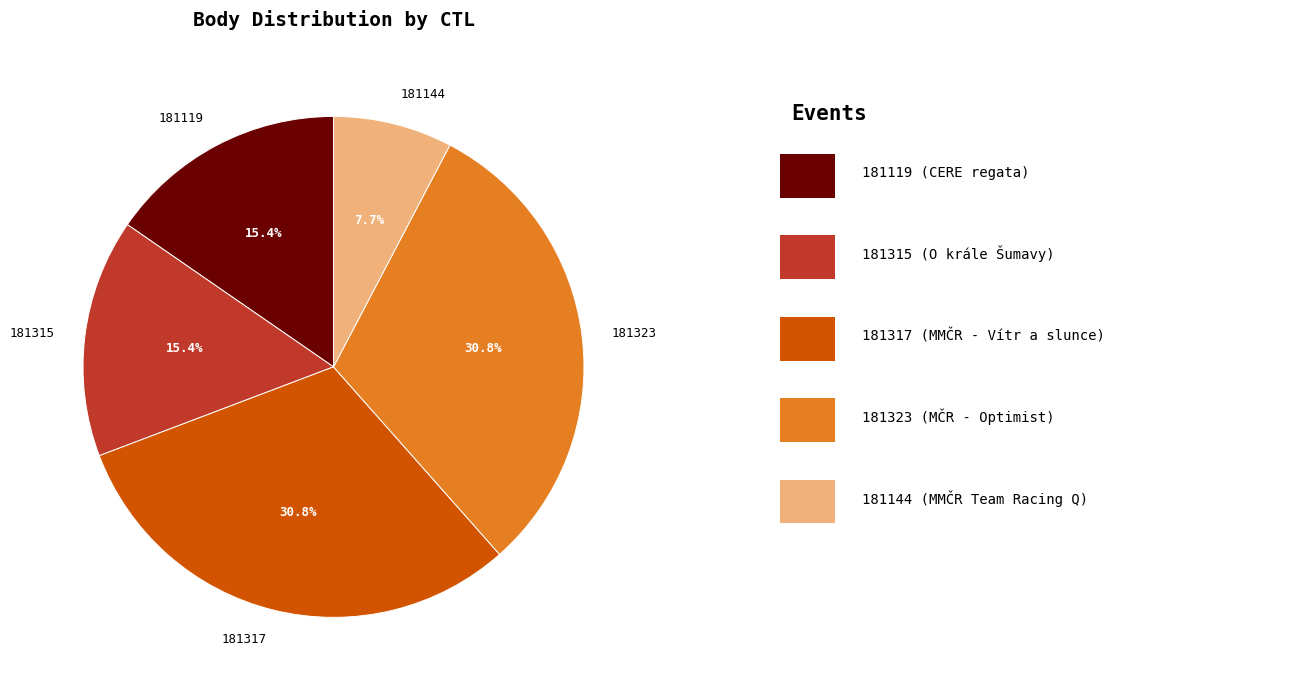

To the nearest percent, what percentage of the pie is 181119?

15%